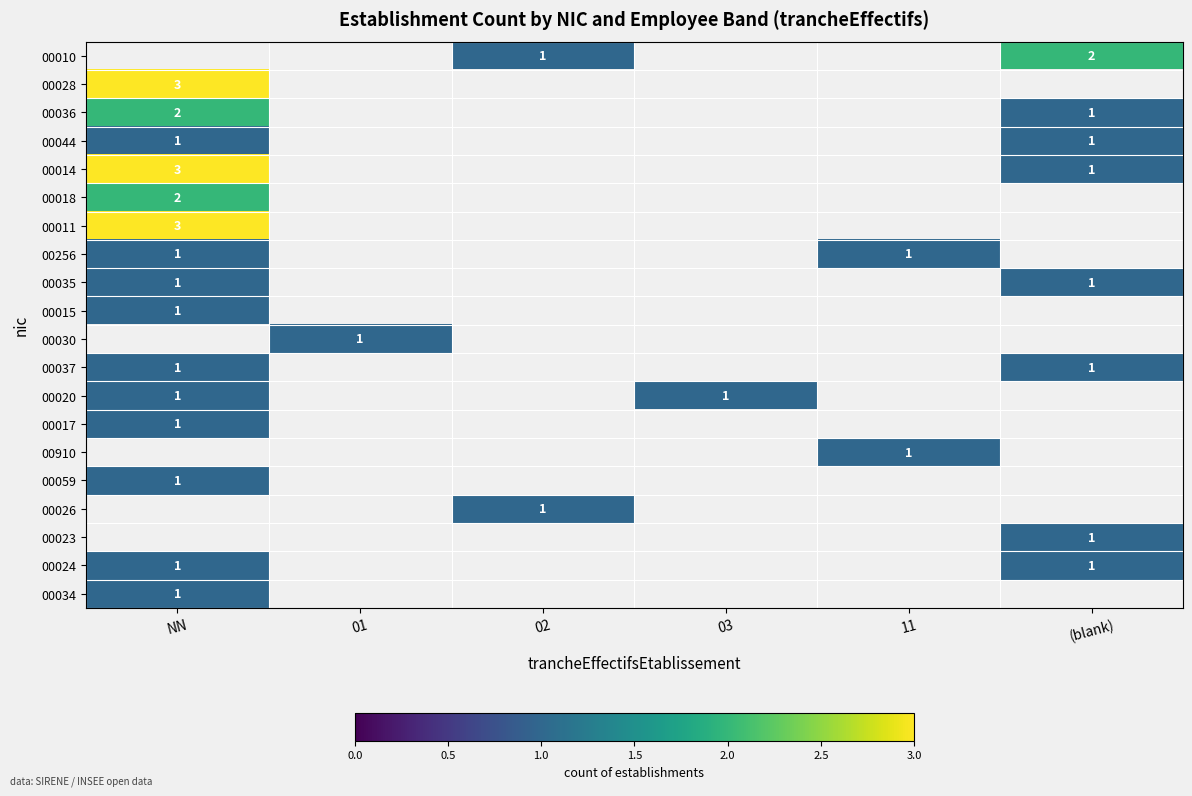

True or false: 00010 has a value of 1 at 02.

True